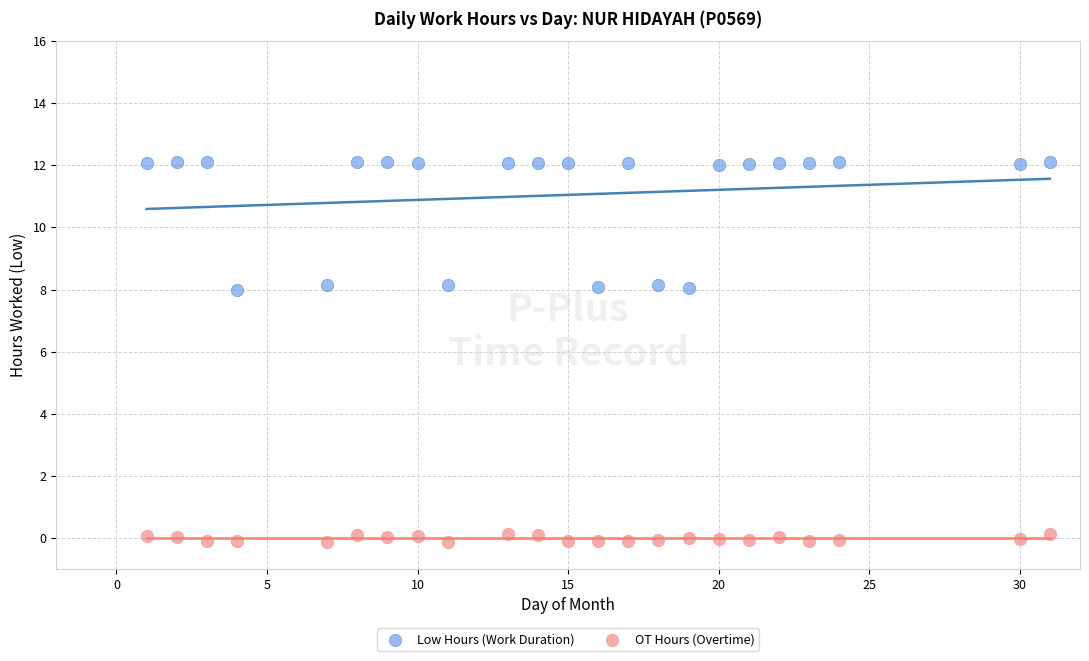

Which series reaches the minimum Y coordinate?

OT Hours (Overtime)